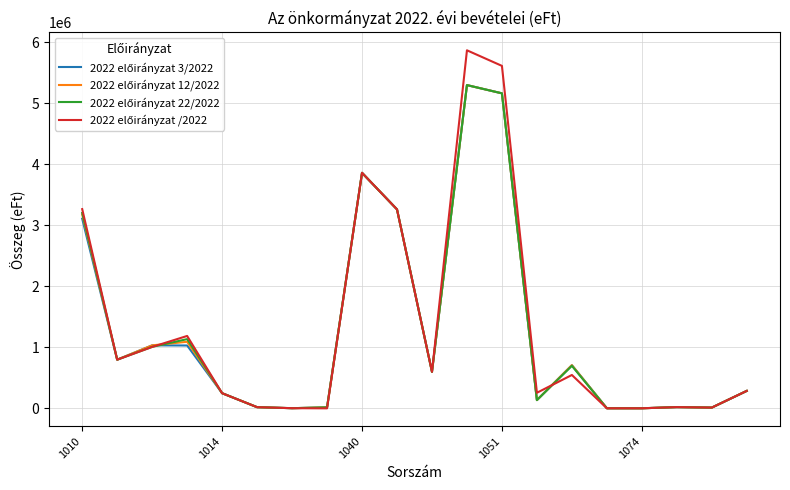

What is the average value of the 2022 előirányzat 12/2022 series?

1286161